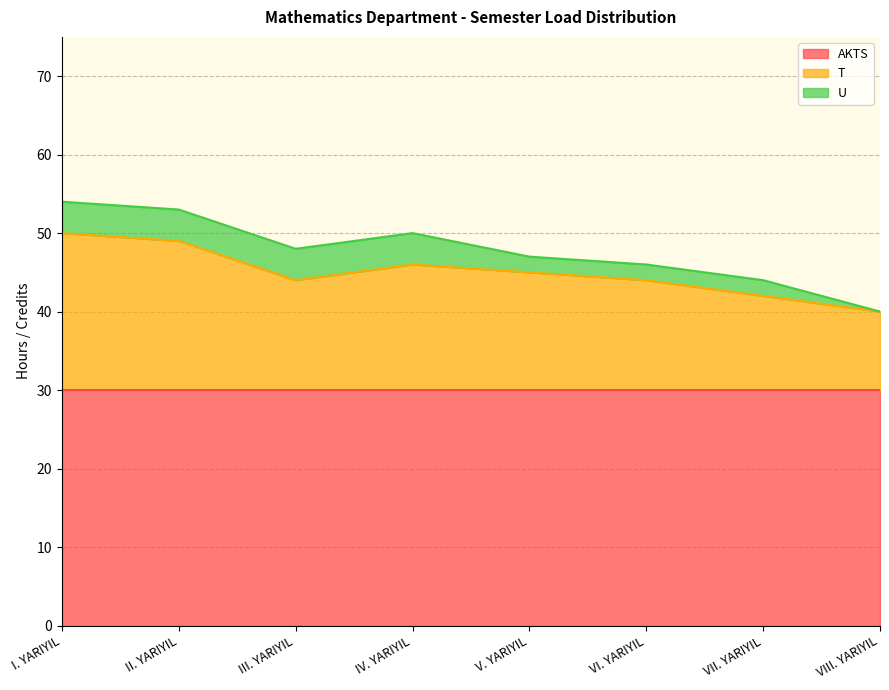

Reading left to right, extract all data points from this chart.

AKTS: 30	30	30	30	30	30	30	30
T: 20	19	14	16	15	14	12	10
U: 4	4	4	4	2	2	2	0